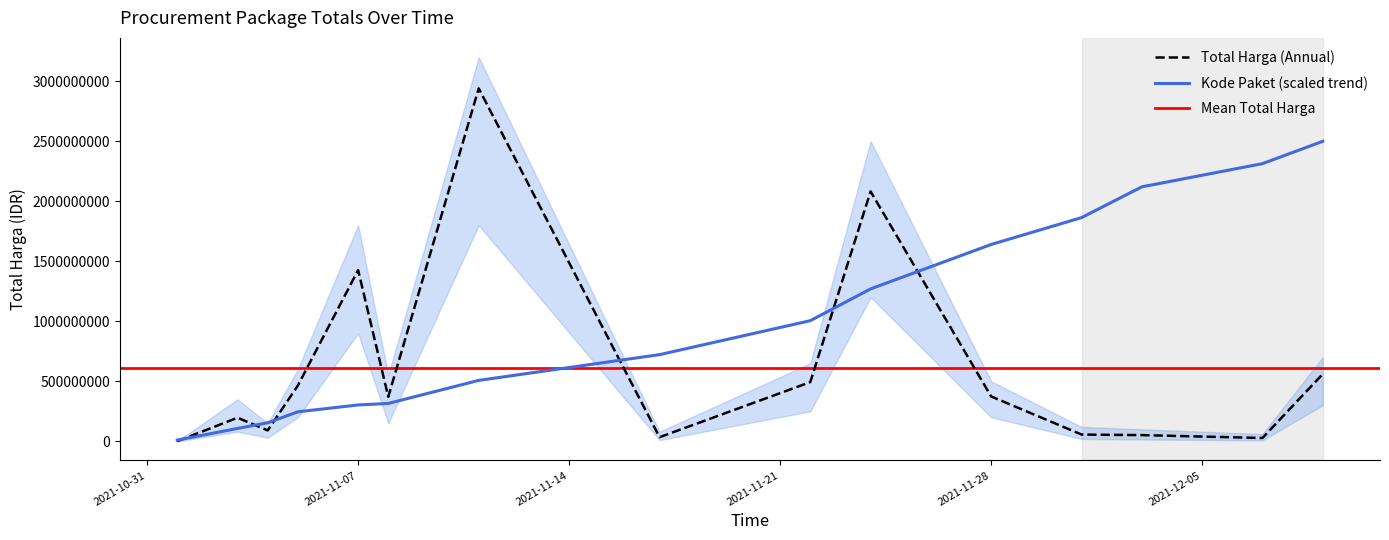

Is it true that Kode Paket (mean) equals 1004548055.6 at 2021-11-22?

True